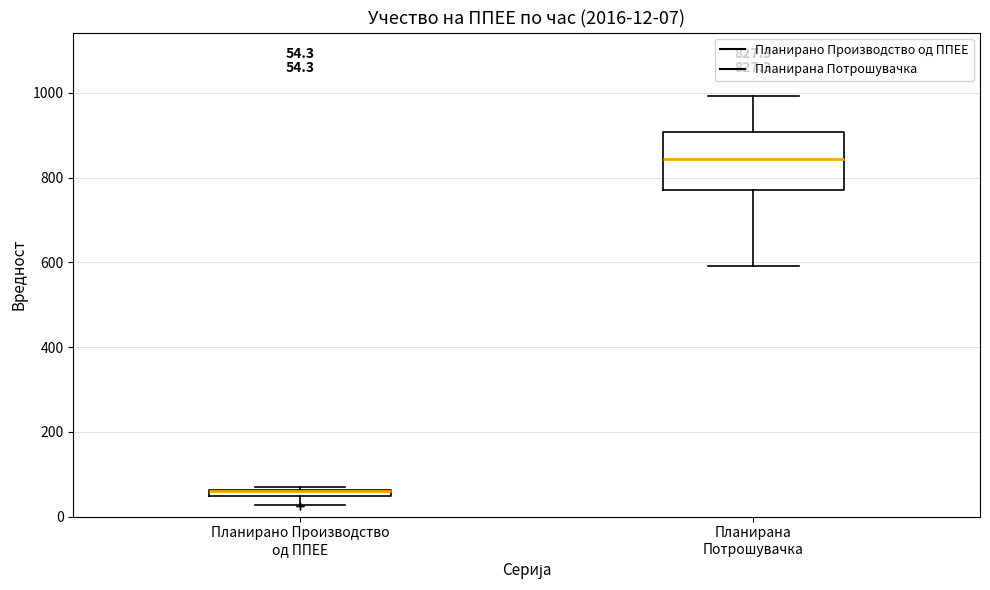

Comparing the boxes themselves (not the whiskers), which one is the tallest?

Планирана Потрошувачка